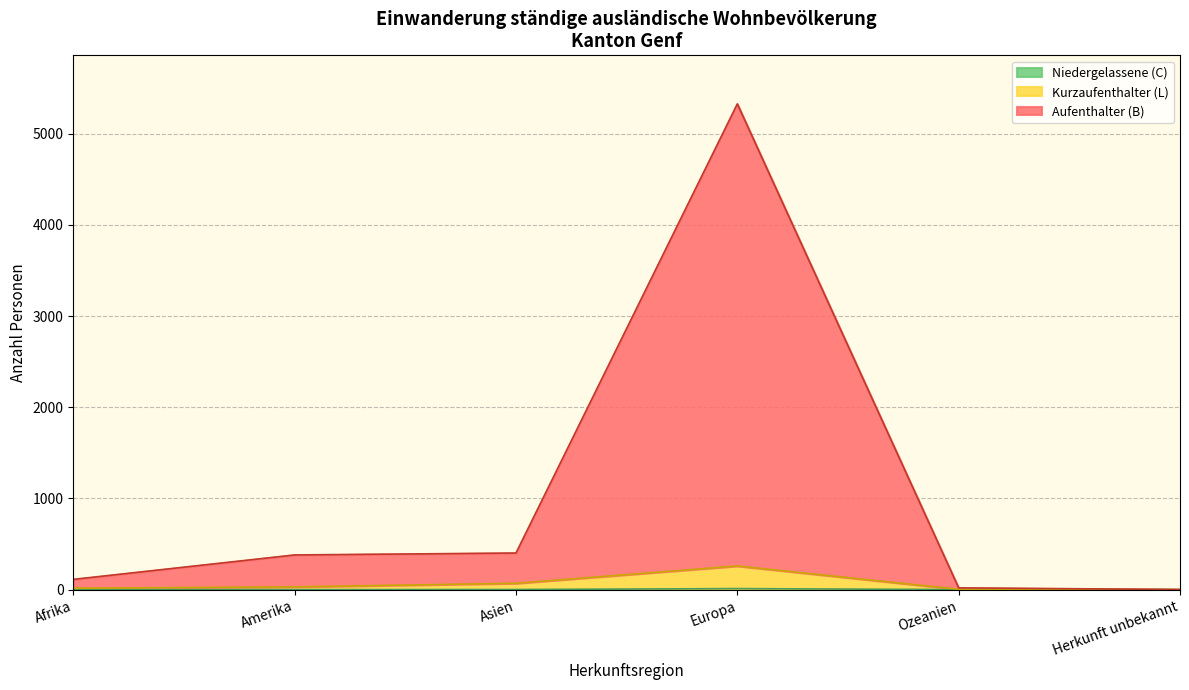

True or false: Aufenthalter (B) Total has a value of 80 at Asien.

False